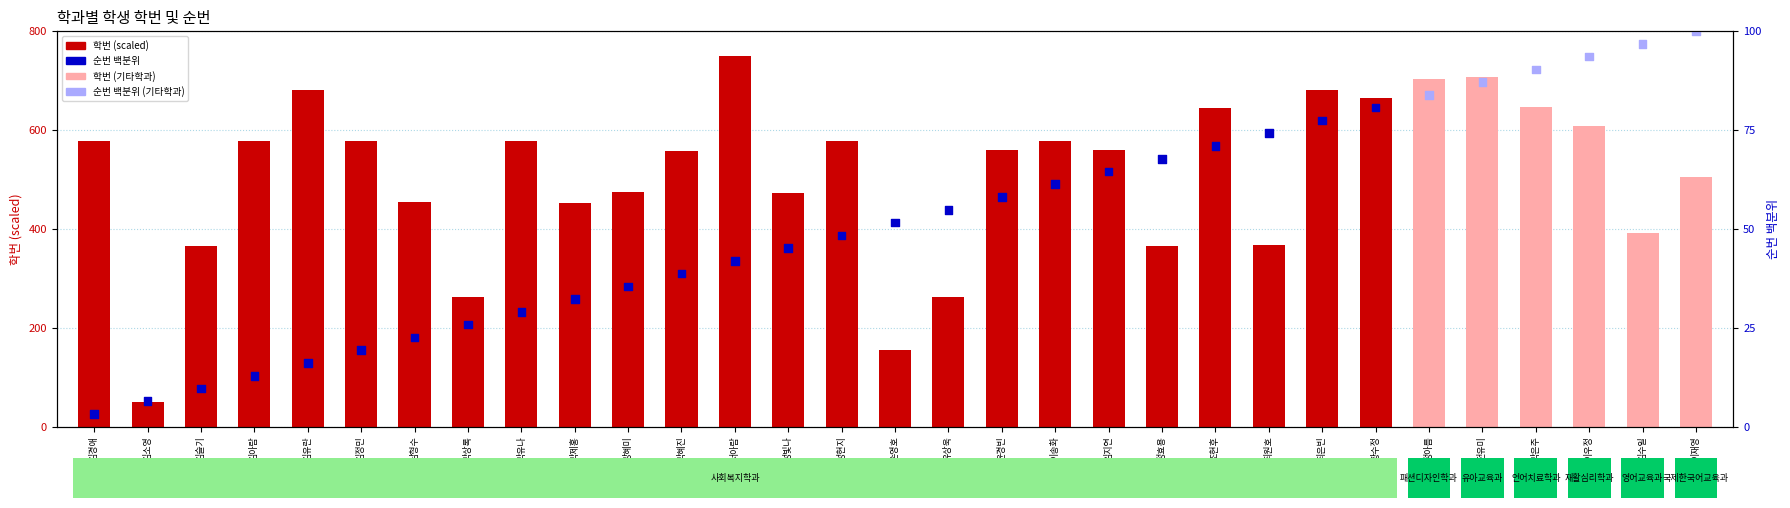

At which category is the sum across all series the highest?

전유미